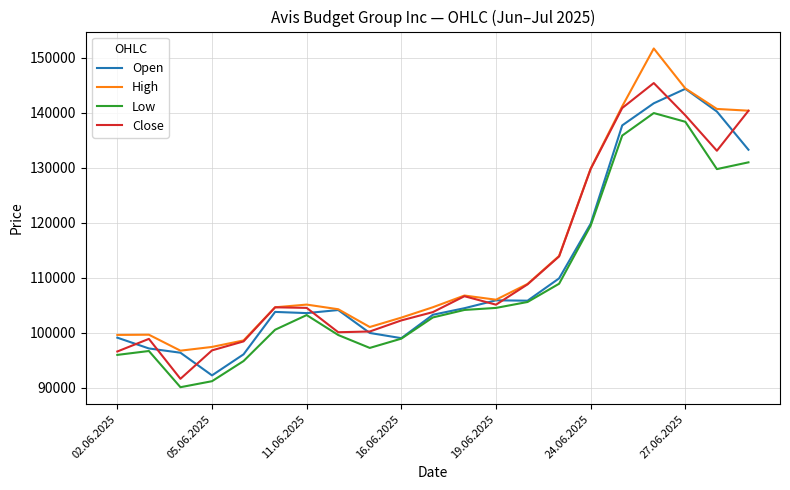

What is the lowest value of the Close series?

91659